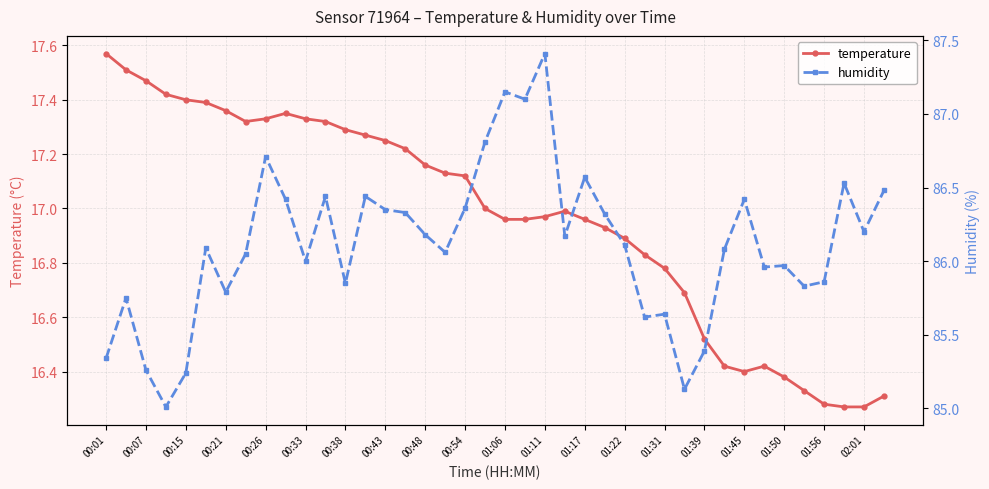

The value of temperature at 00:01 is 28.5. True or false?

False